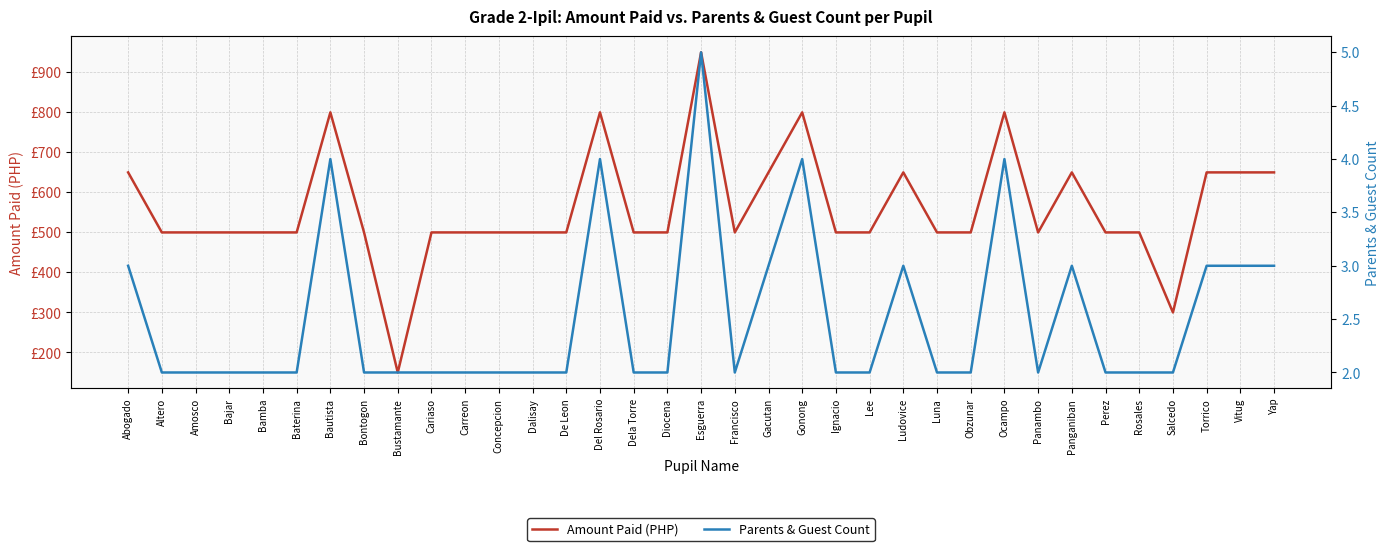

At which category does Parents & Guest Count reach its first local peak?

Bautista